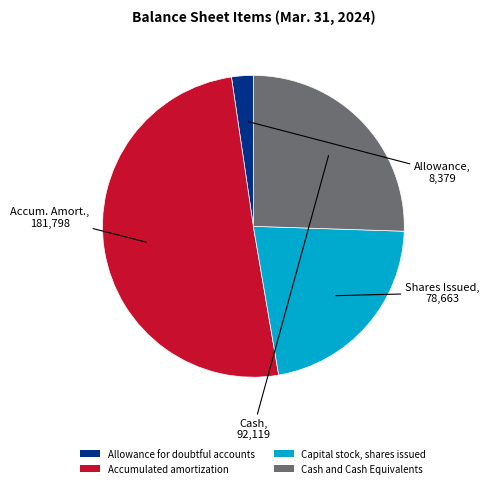

Between Cash and Cash Equivalents and Capital stock, shares issued, which is larger?

Cash and Cash Equivalents